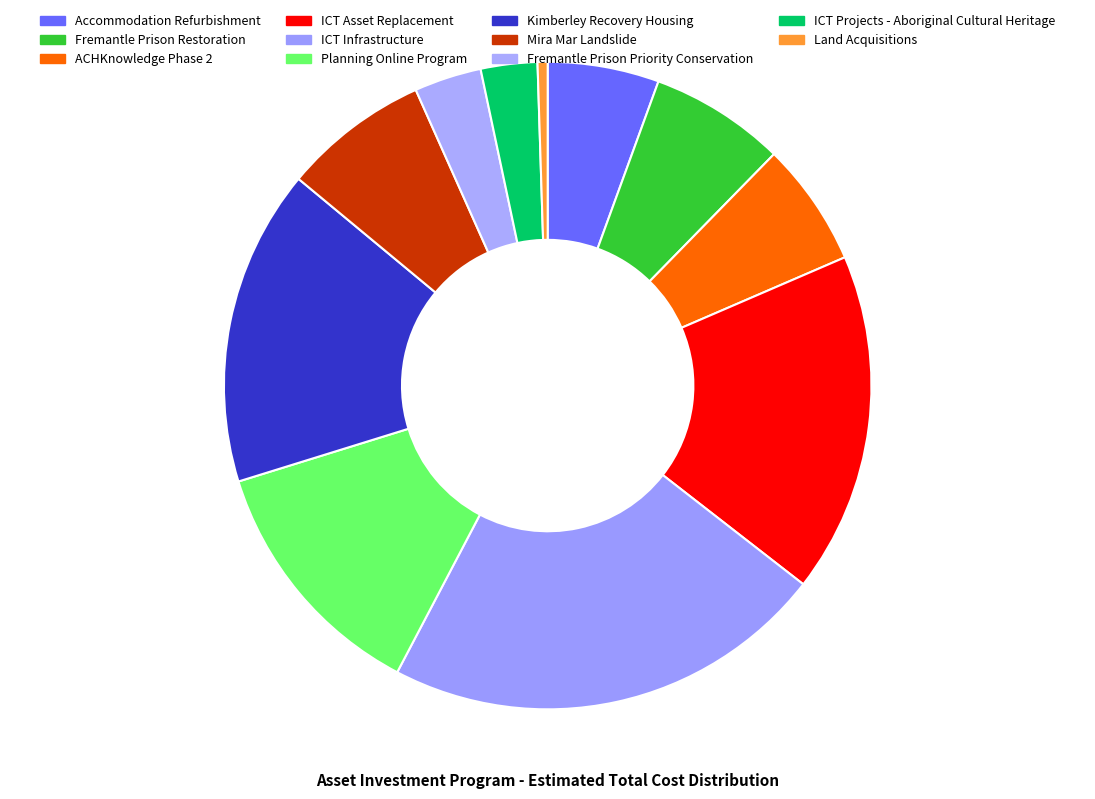

Count the number of slices in the pie.

11